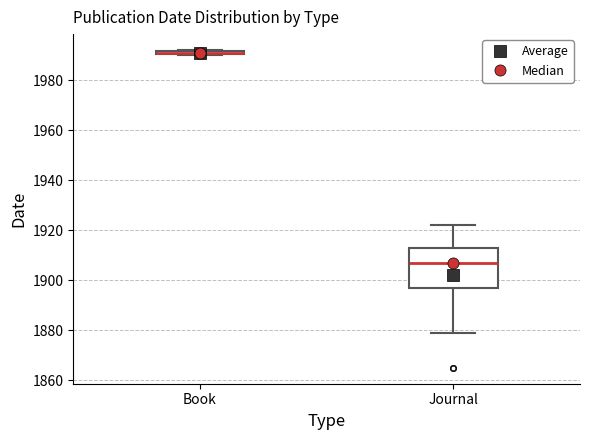

Comparing the boxes themselves (not the whiskers), which one is the tallest?

Journal